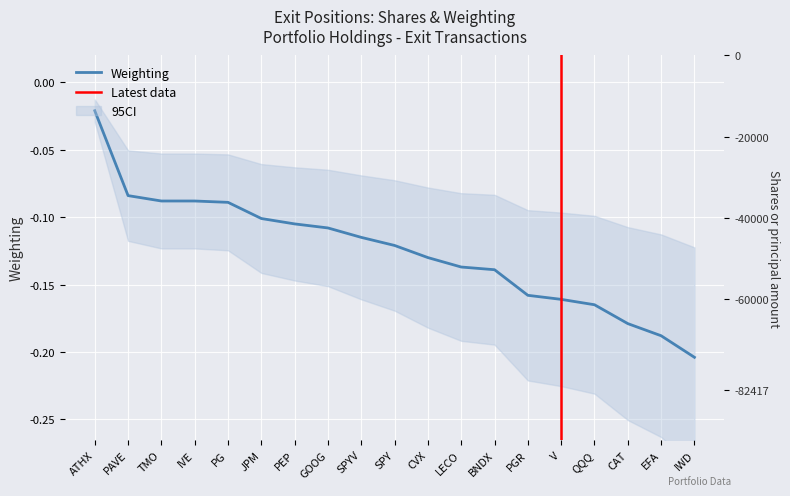

At which label is Weighting closest to 0?

ATHX